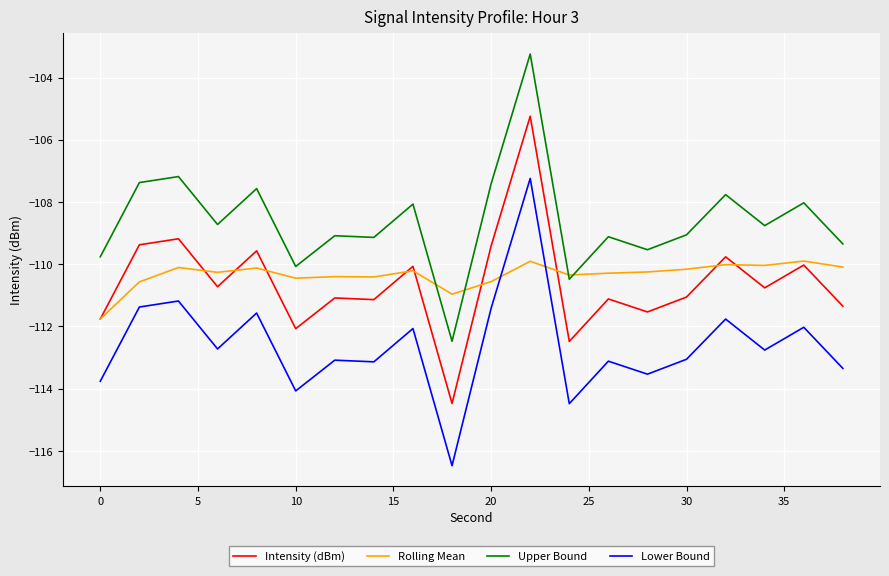

How many lines are shown in the chart?

4